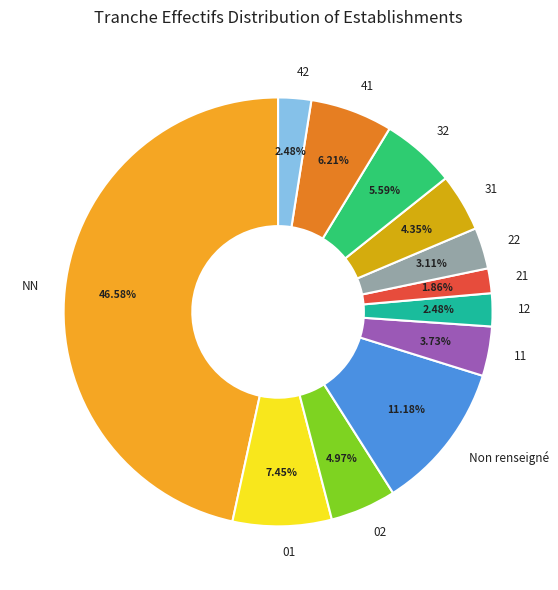

Does 12 represent more than half of the total?

No